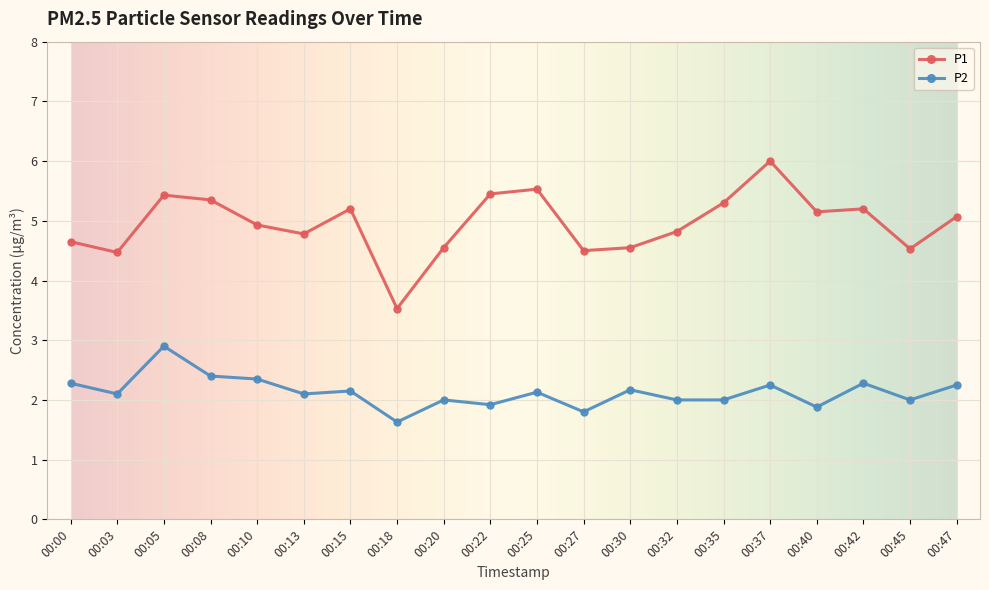

What is the value of the P1 point at the 11th from the left?

5.5